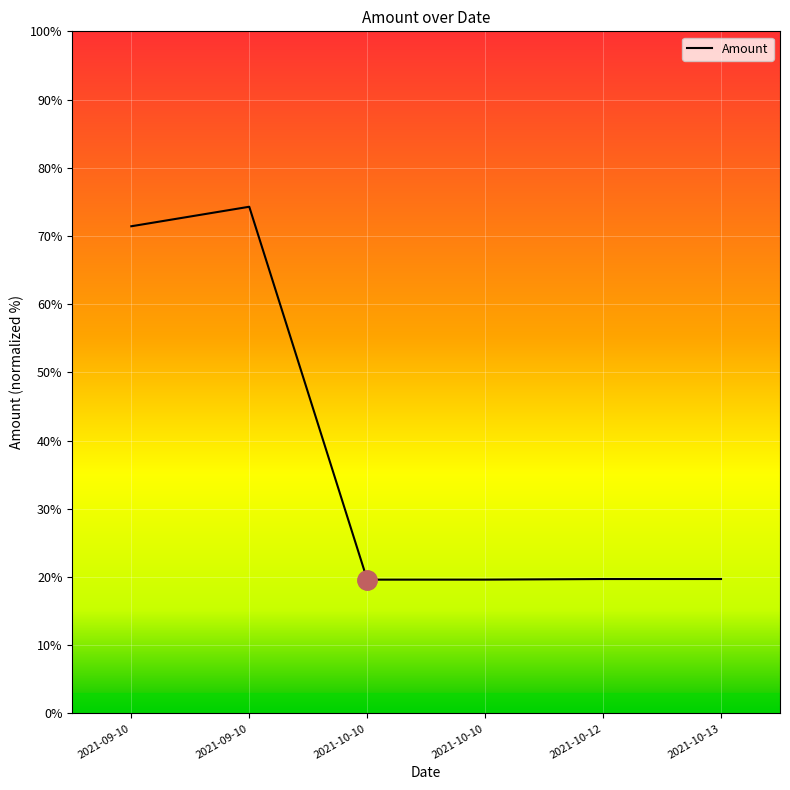

Rank the categories by value from highest to lowest.

2021-09-10, 2021-09-10, 2021-10-13, 2021-10-12, 2021-10-10, 2021-10-10